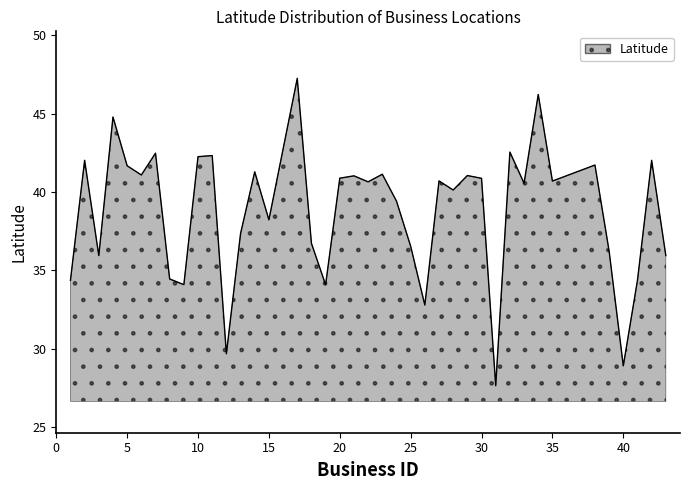

How many lines are shown in the chart?

1